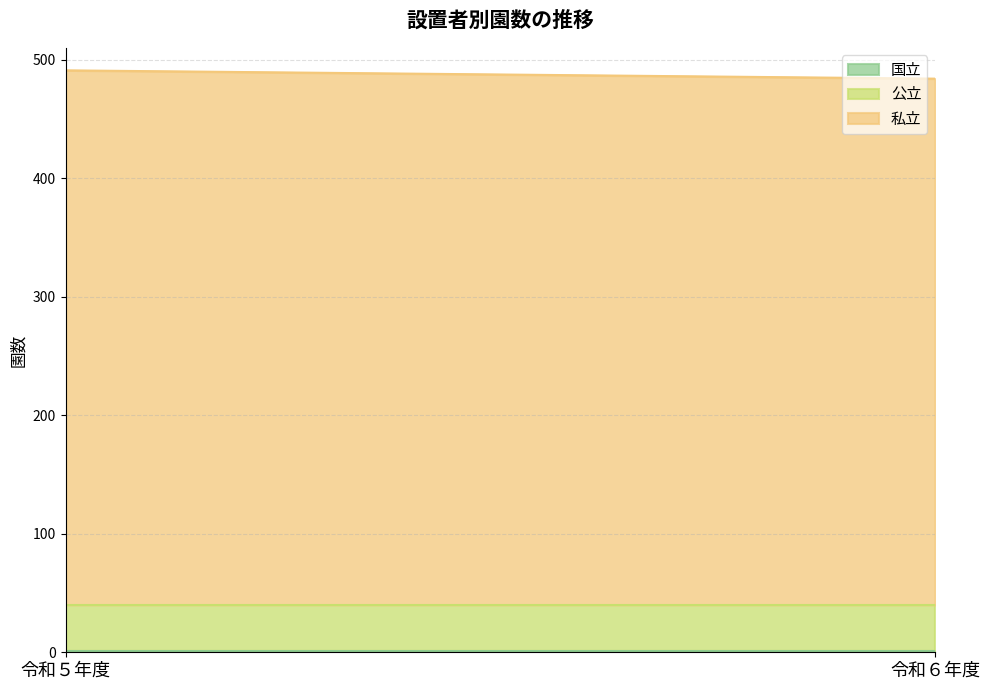

Rank the categories by 公立 value from lowest to highest.

令和５年度, 令和６年度